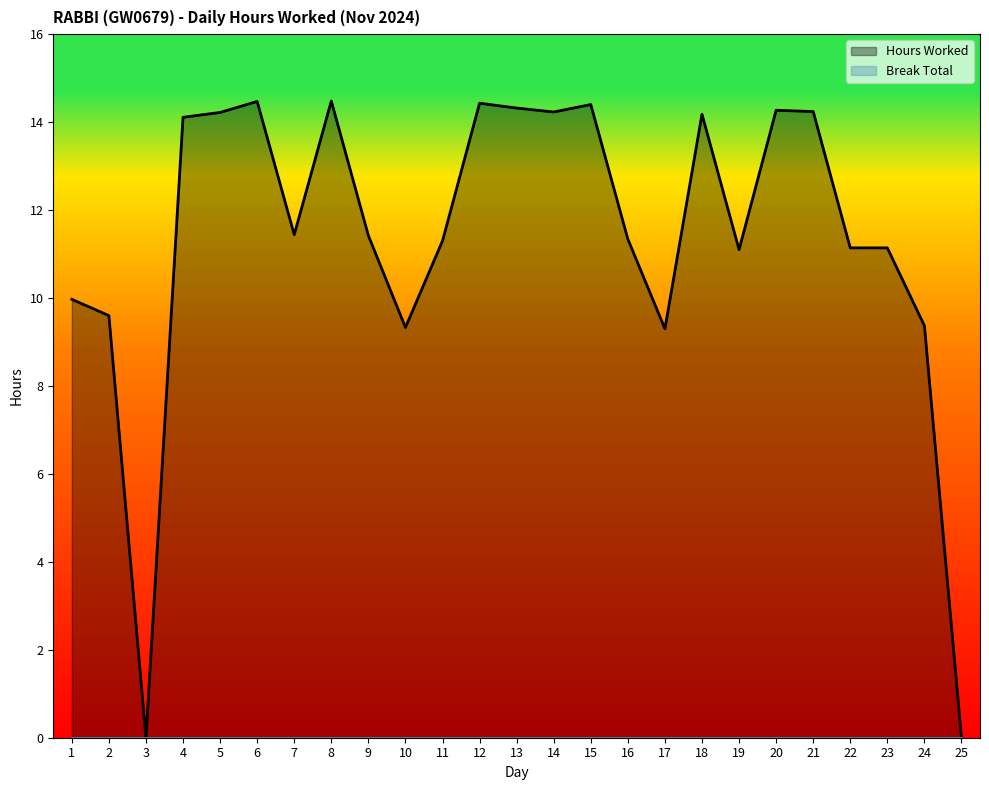

What is the value of the 8th point from the left?

14.5